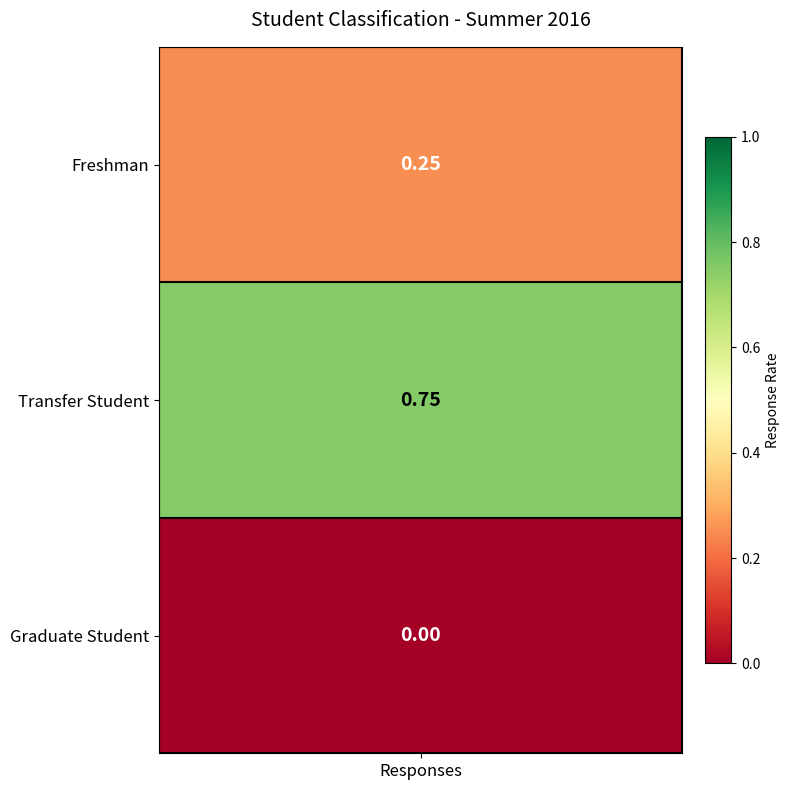

Reading left to right, list all the values displayed in this chart.

0.2	0.8	0.0